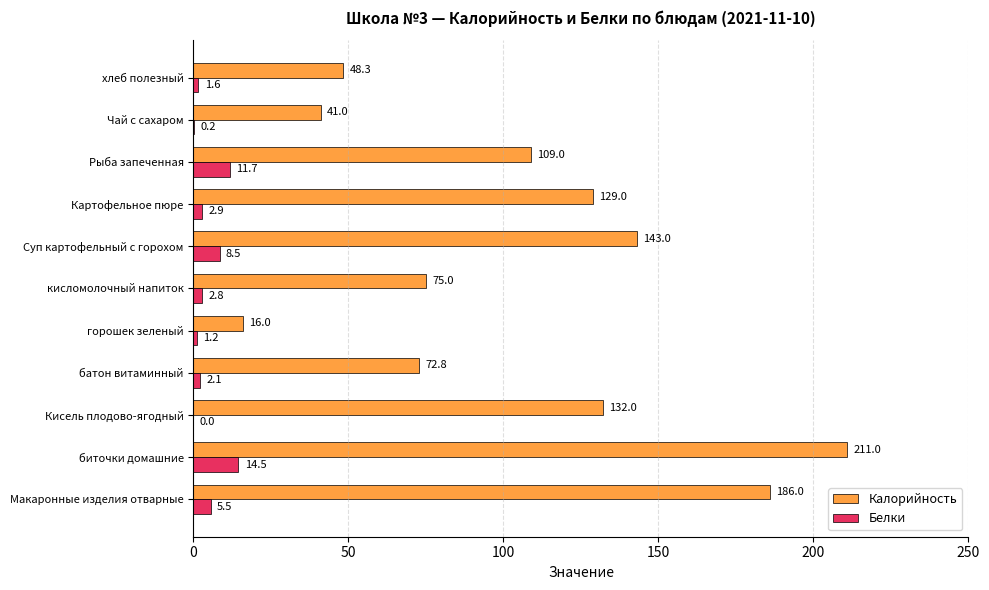

What is the average value of the Калорийность series?

105.7